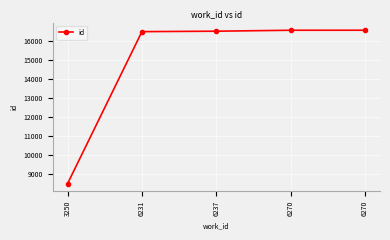

How many data points does each series have?

5